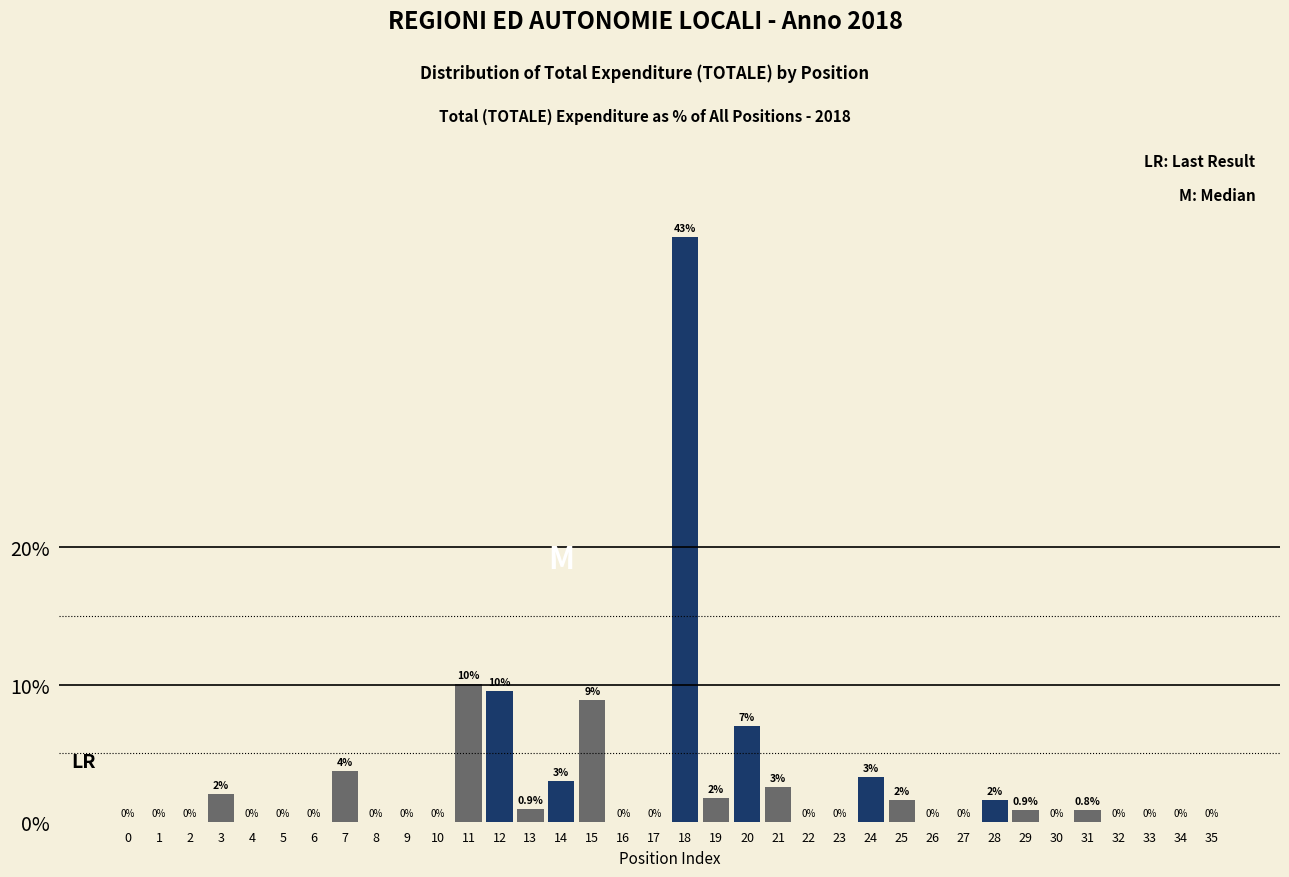

What is the maximum value shown in the chart?

42.6